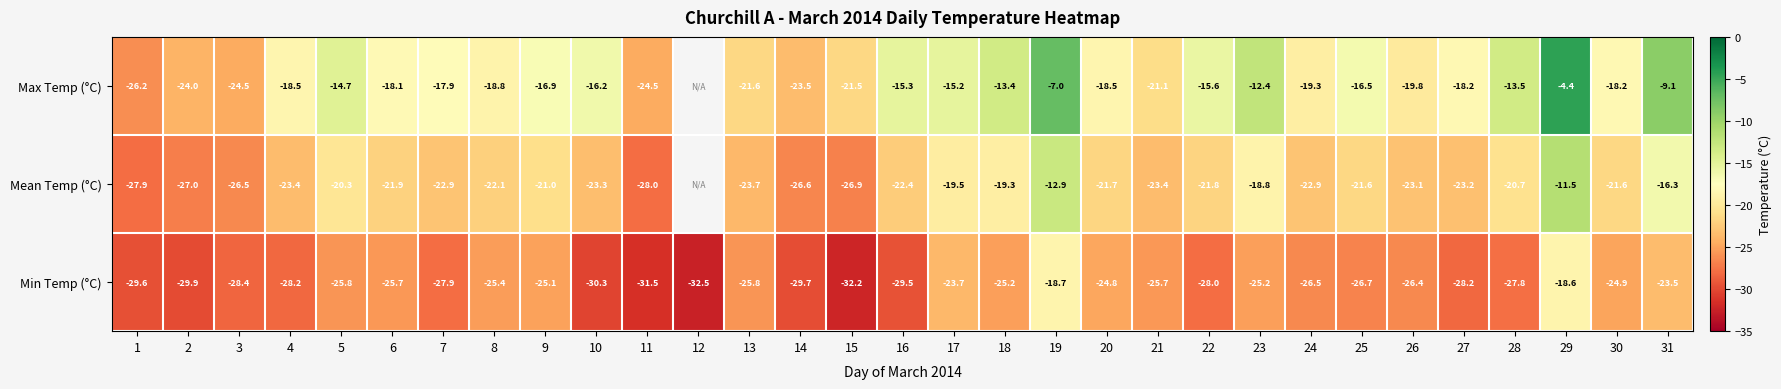

Which label corresponds to the smallest value in the chart?

12